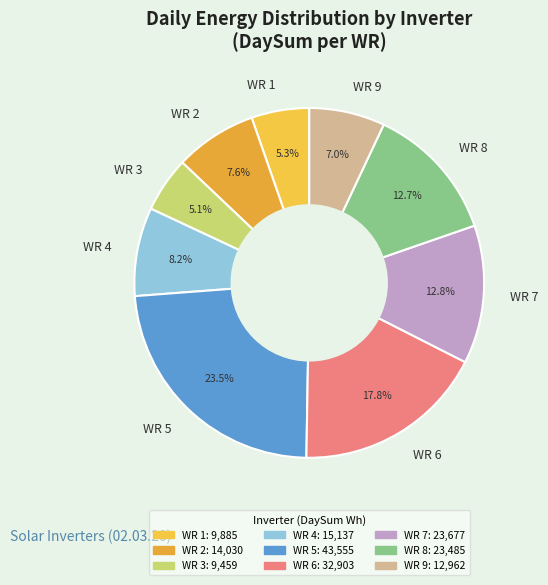

To the nearest percent, what portion does WR 1 represent?

5%